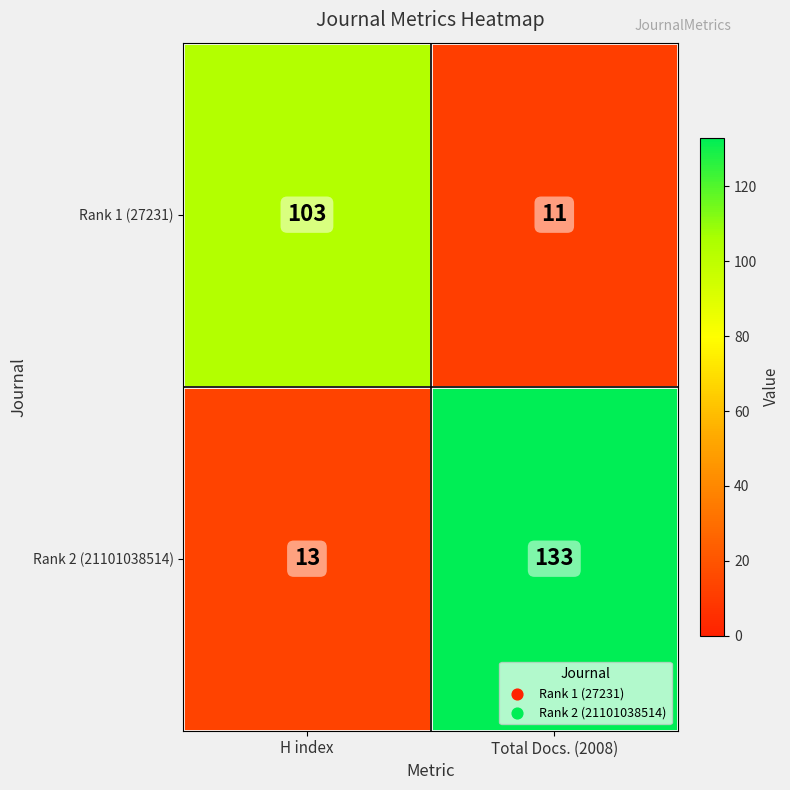

What is the lowest value of the Rank 1 (27231) series?

11